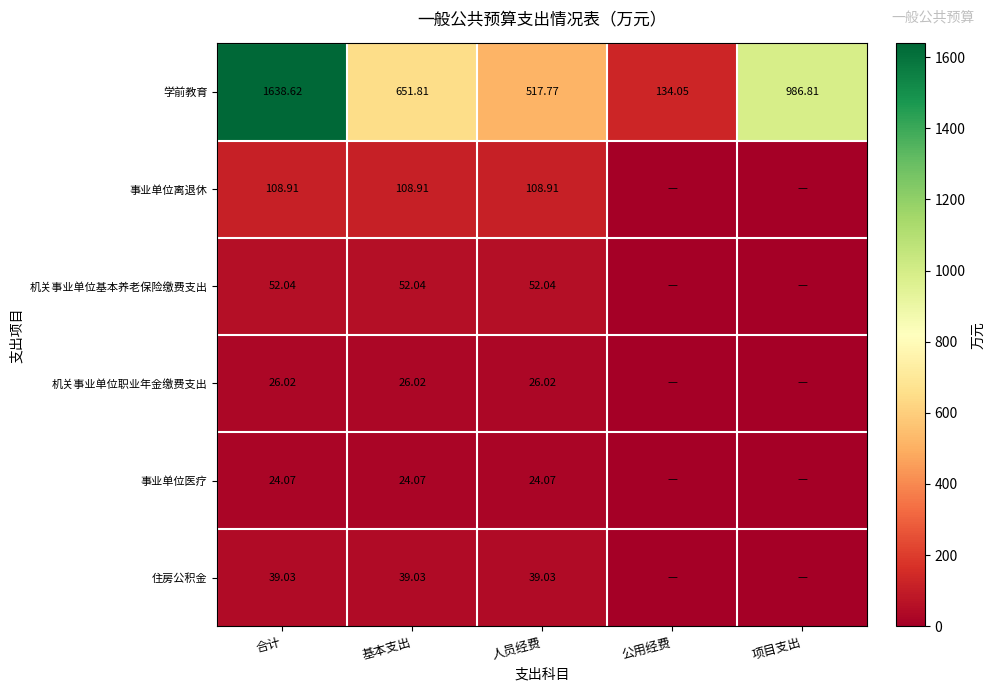

Is the value of 事业单位离退休 at 合计 greater than the value of 机关事业单位职业年金缴费支出 at 人员经费?

Yes